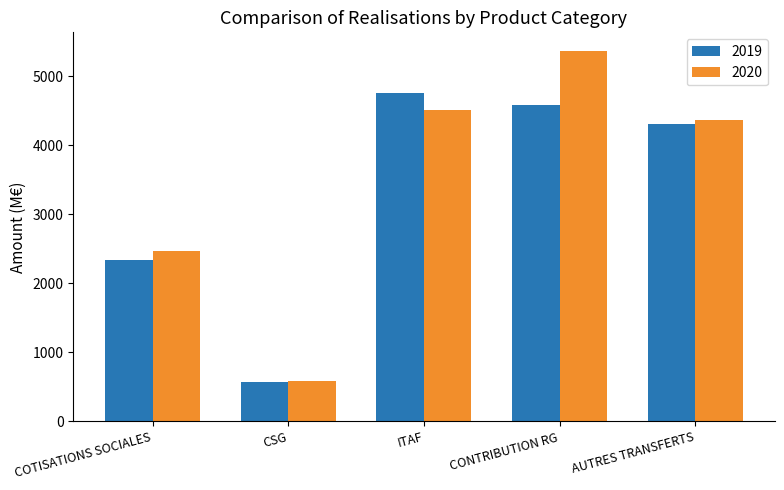

Between CSG and AUTRES TRANSFERTS, which series saw the biggest shift?

2020